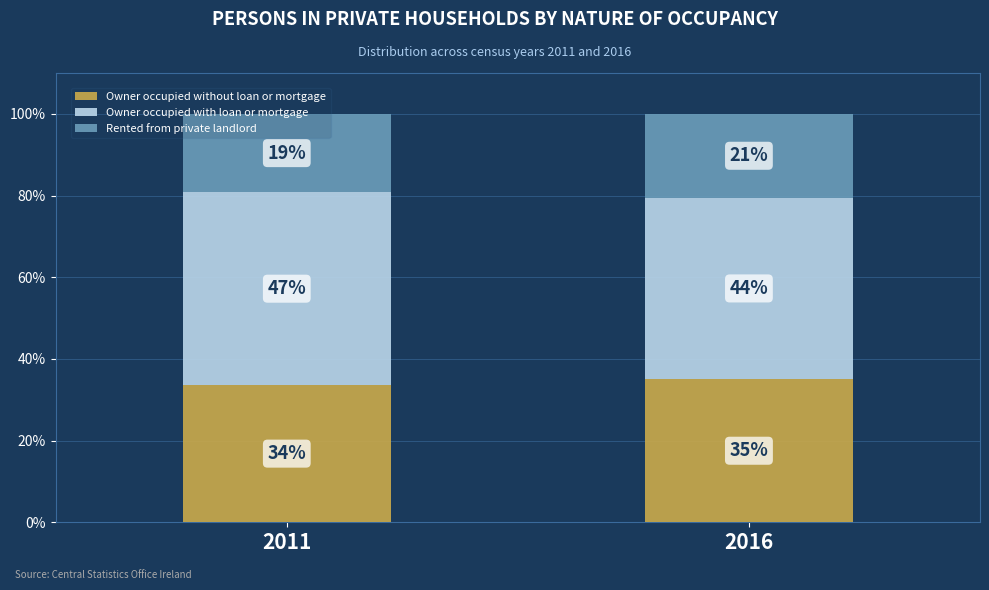

What are all the series names shown in the legend?

Owner occupied without loan or mortgage, Owner occupied with loan or mortgage, Rented from private landlord